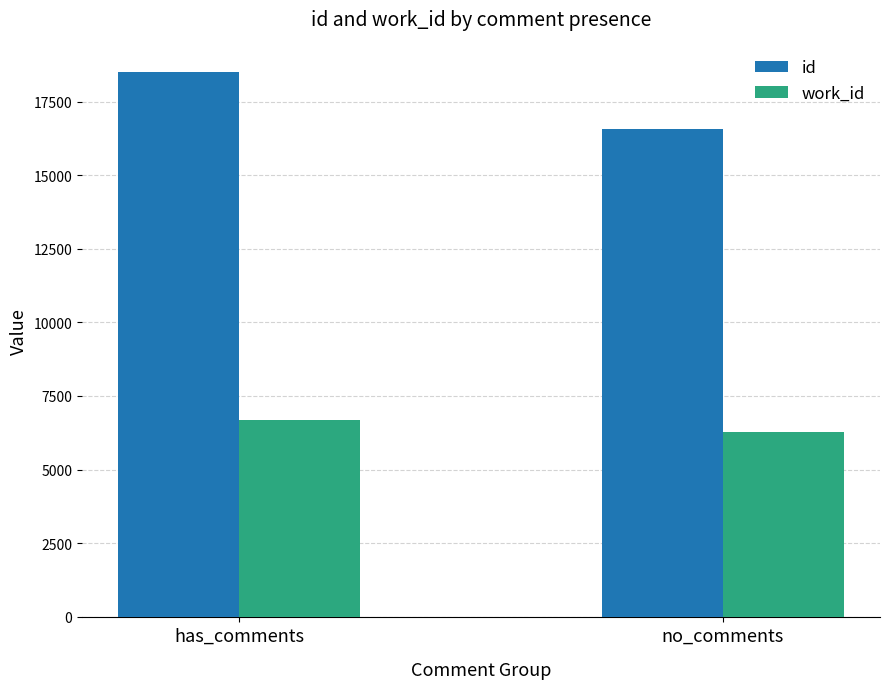

What is the label of the 2nd bar from the right?

has_comments